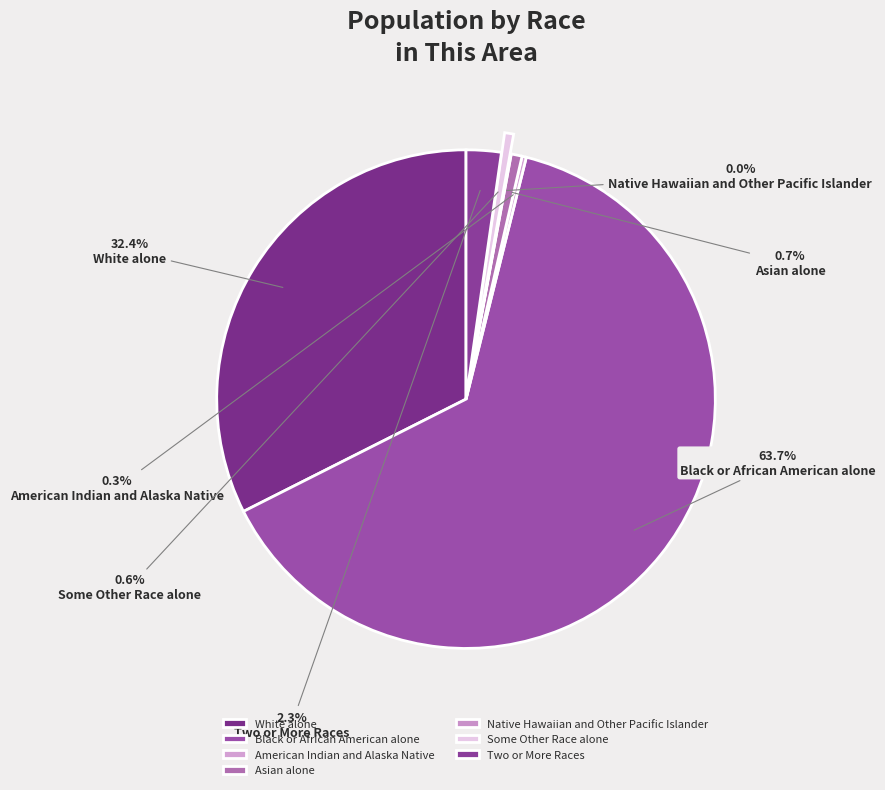

Does any single category account for the majority?

Yes